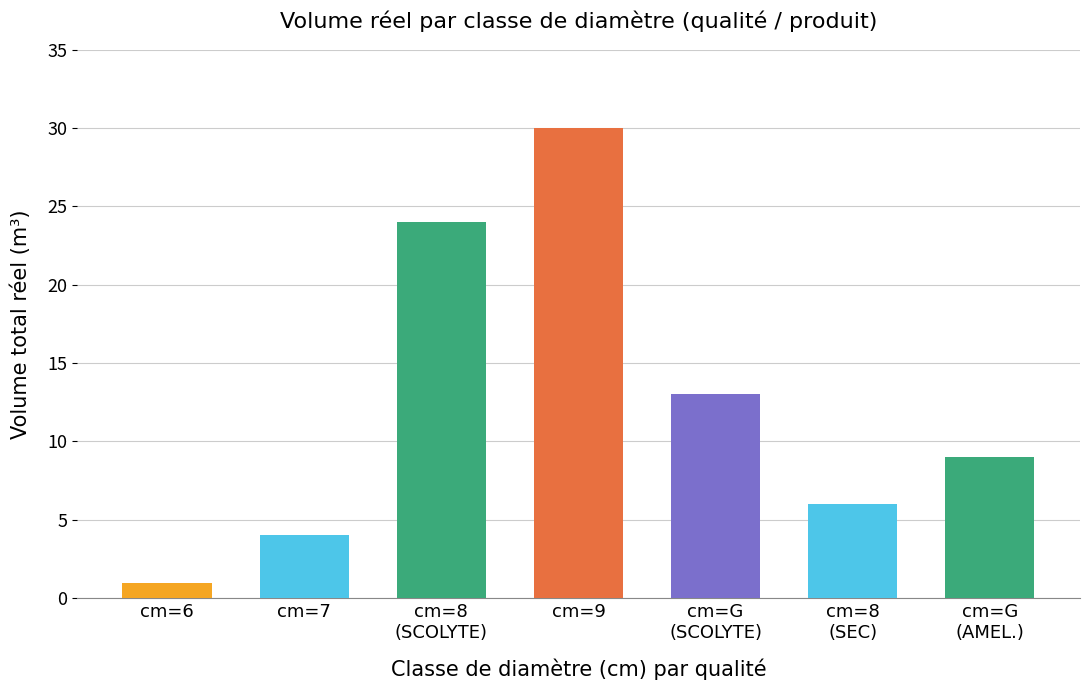

What position from the left is cm=G
(SCOLYTE)?

5